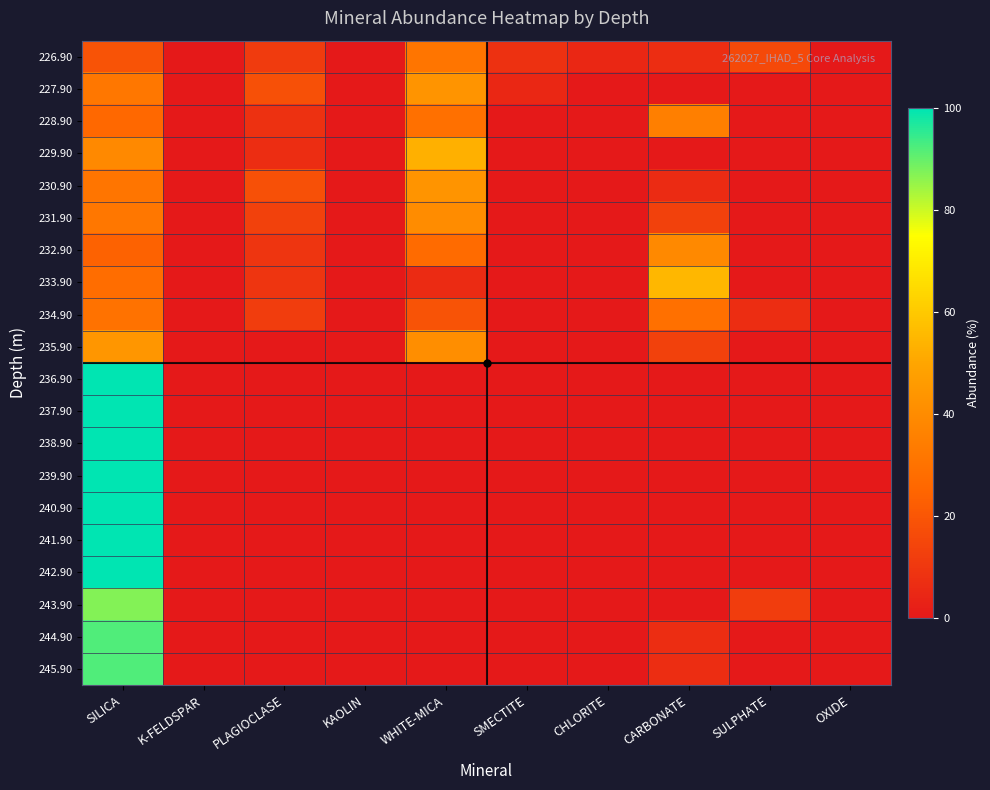

What is the total value across all series at CARBONATE?

211